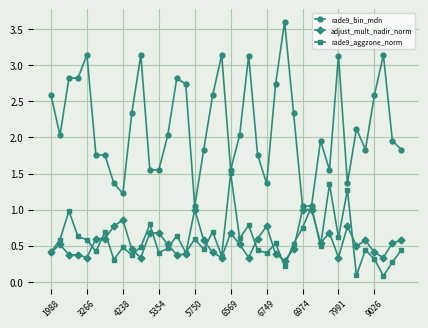

What is the highest value of the rade9_aggzone_norm series?

1.5